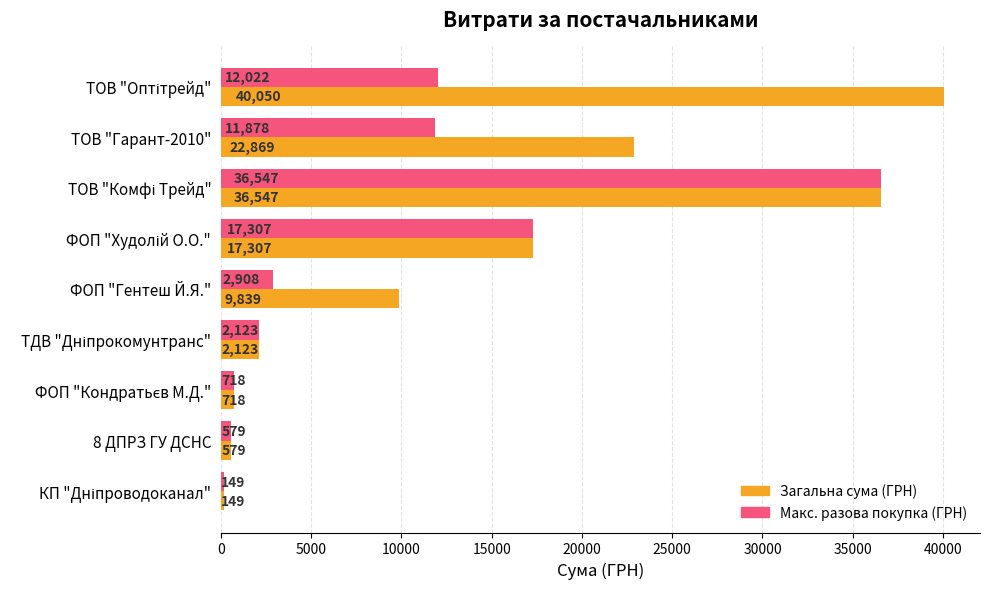

What is the total value across all series at ФОП "Гентеш Й.Я."?

12747.0